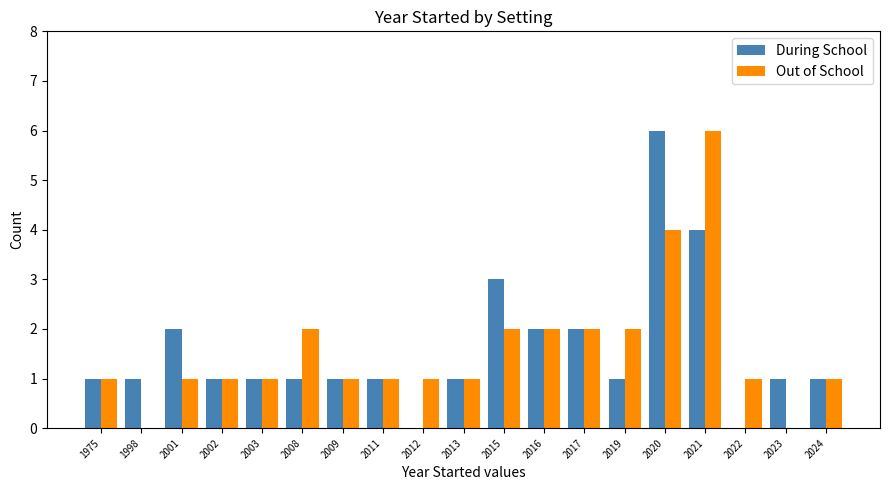

Between 2017 and 2020, which series saw the biggest shift?

During School